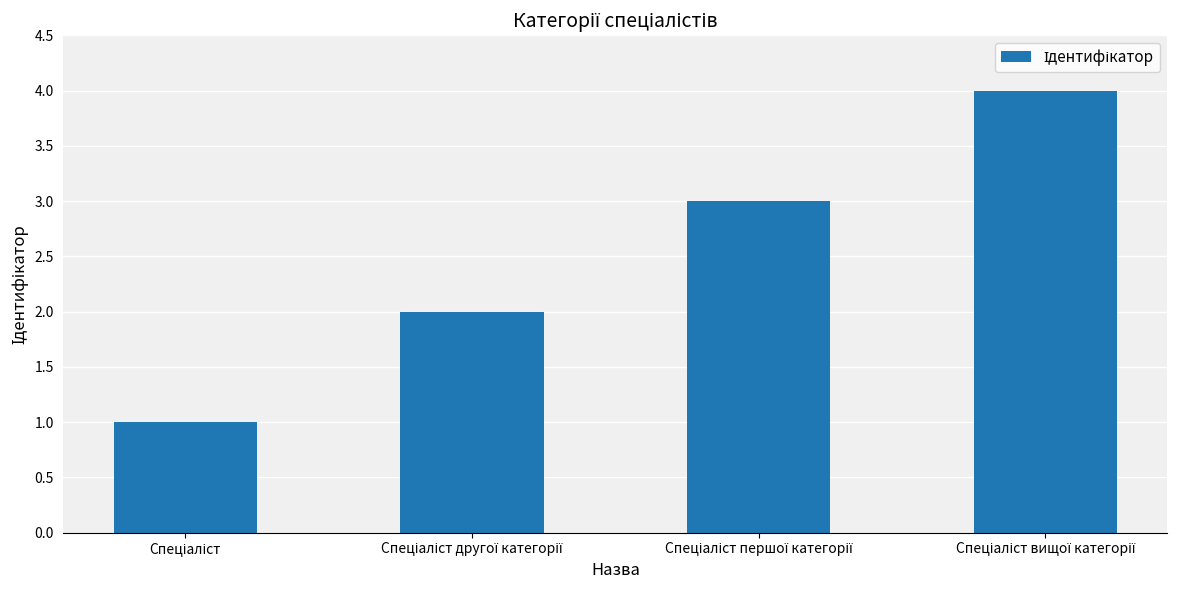

How many bars are there in total?

4